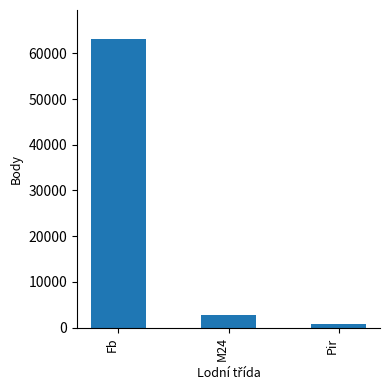

Reading left to right, transcribe all the data shown in this chart.

63173	2814	721